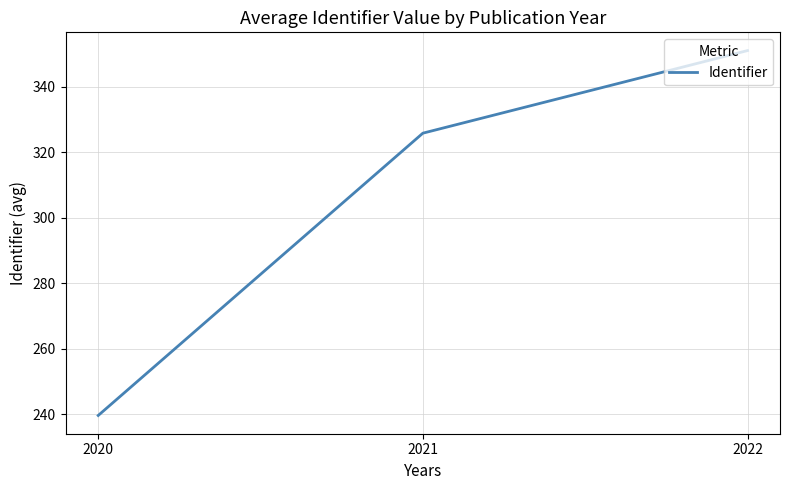

What is the difference between the maximum and minimum values?

111.3